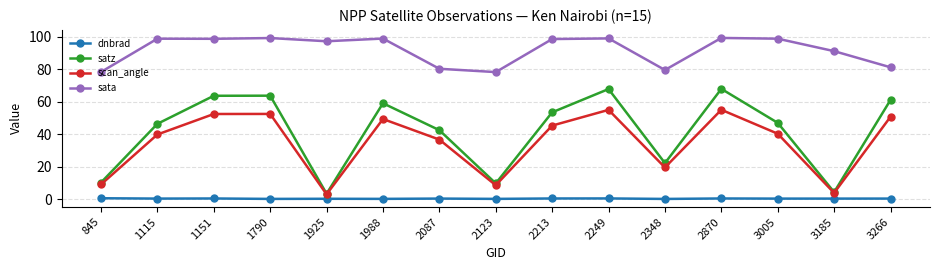

List the series in order of their peak value, highest first.

sata, satz, scan_angle, dnbrad